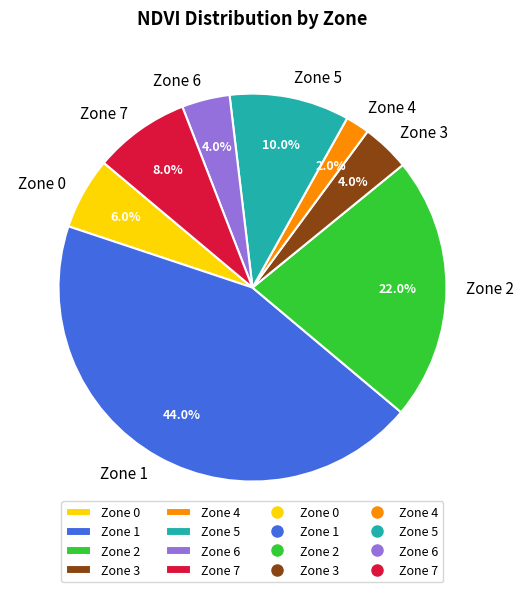

Is there a majority slice in this chart?

No